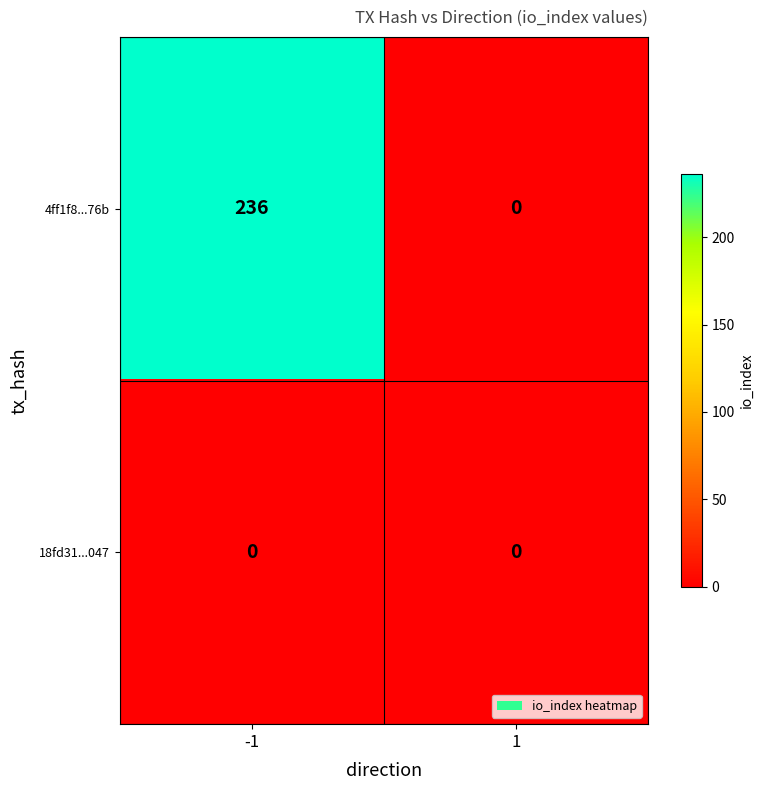

Count the number of categories in the chart.

2